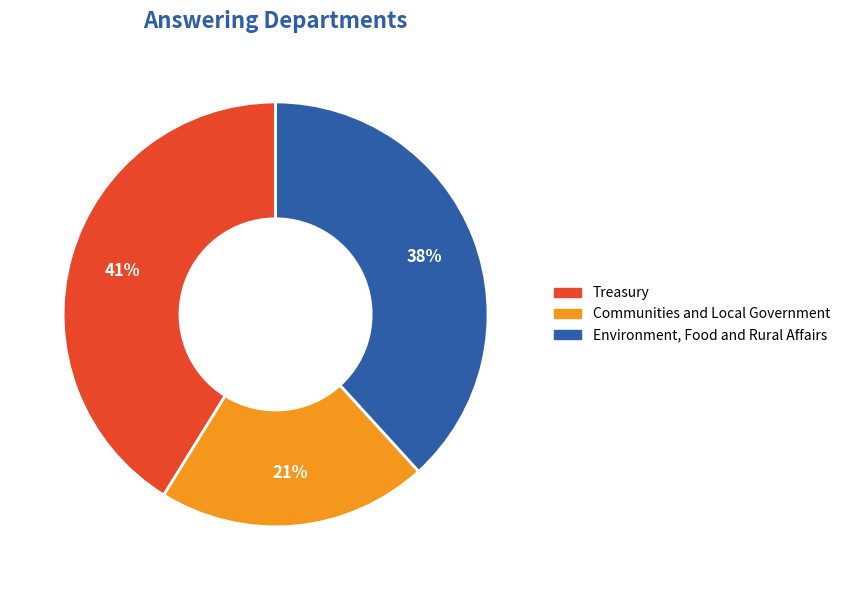

How many segments does this pie chart have?

3